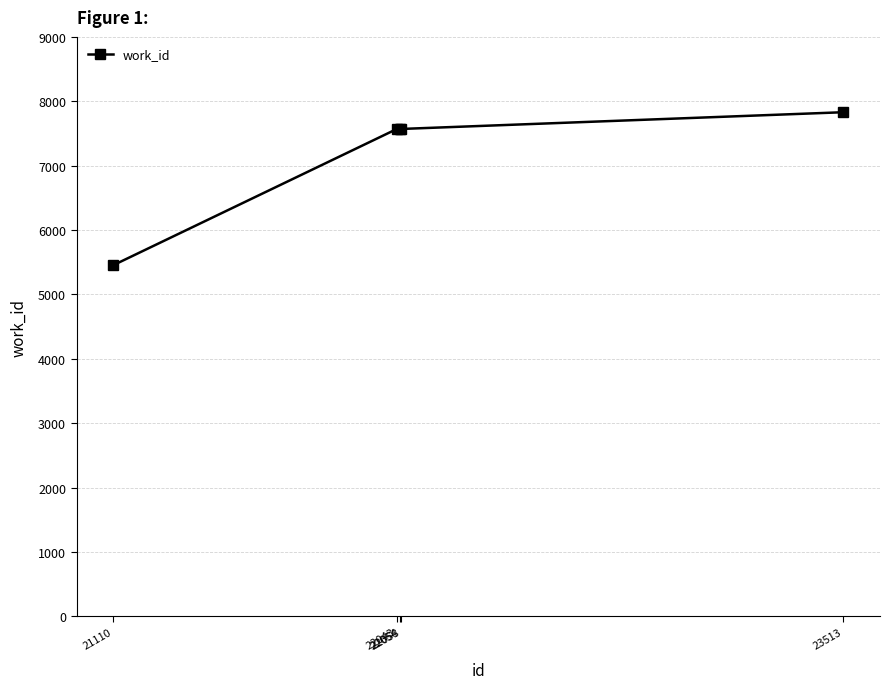

Does the chart have visible grid lines?

Yes